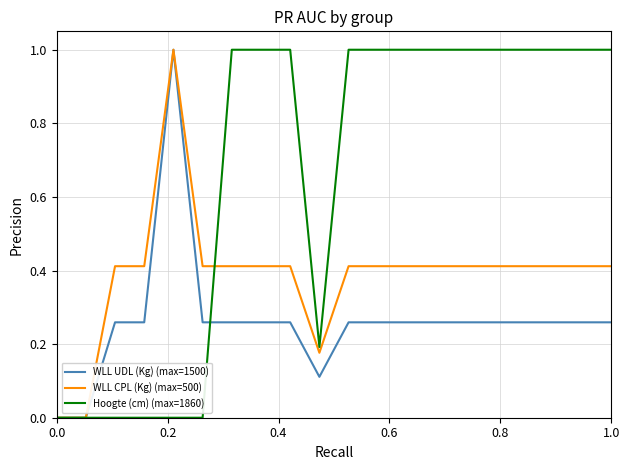

What is the highest value of the WLL CPL (Kg) (max=500) series?

1.0